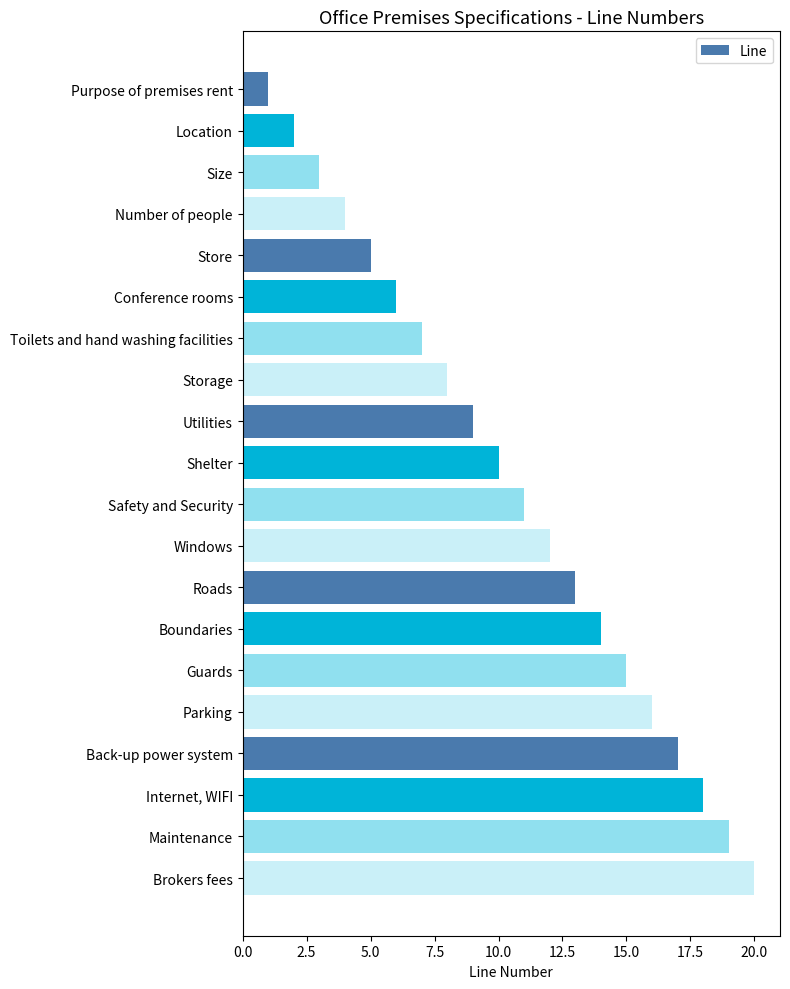

What is the change in value from Internet, WIFI to Brokers fees?

+2